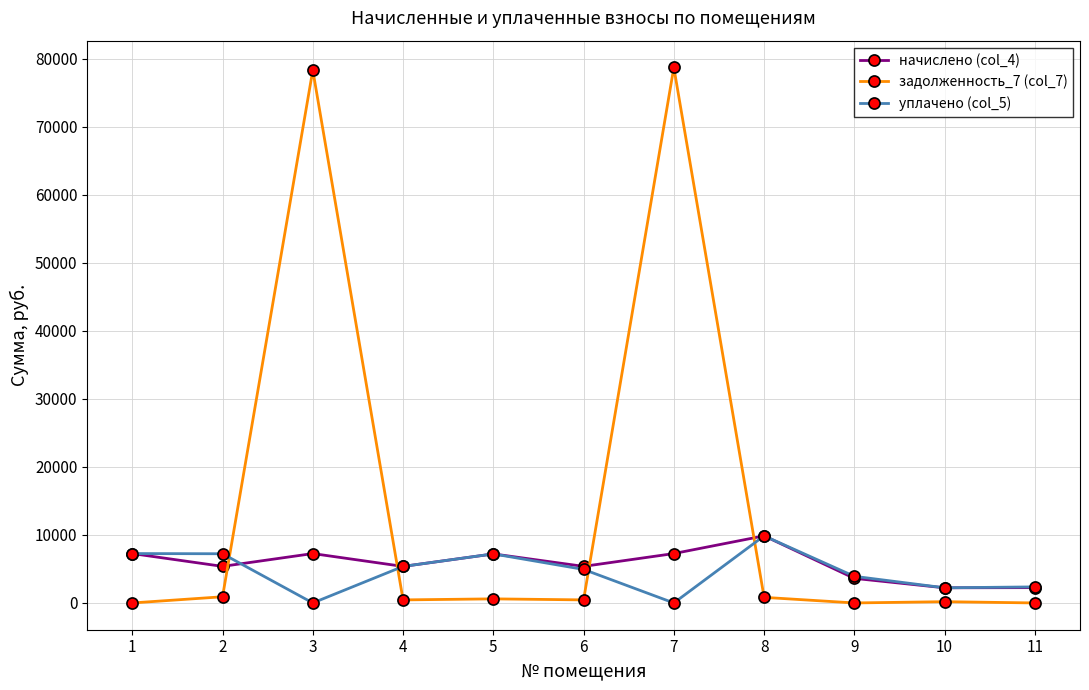

Read the задолженность_7 (col_7) value at 10.

185.5